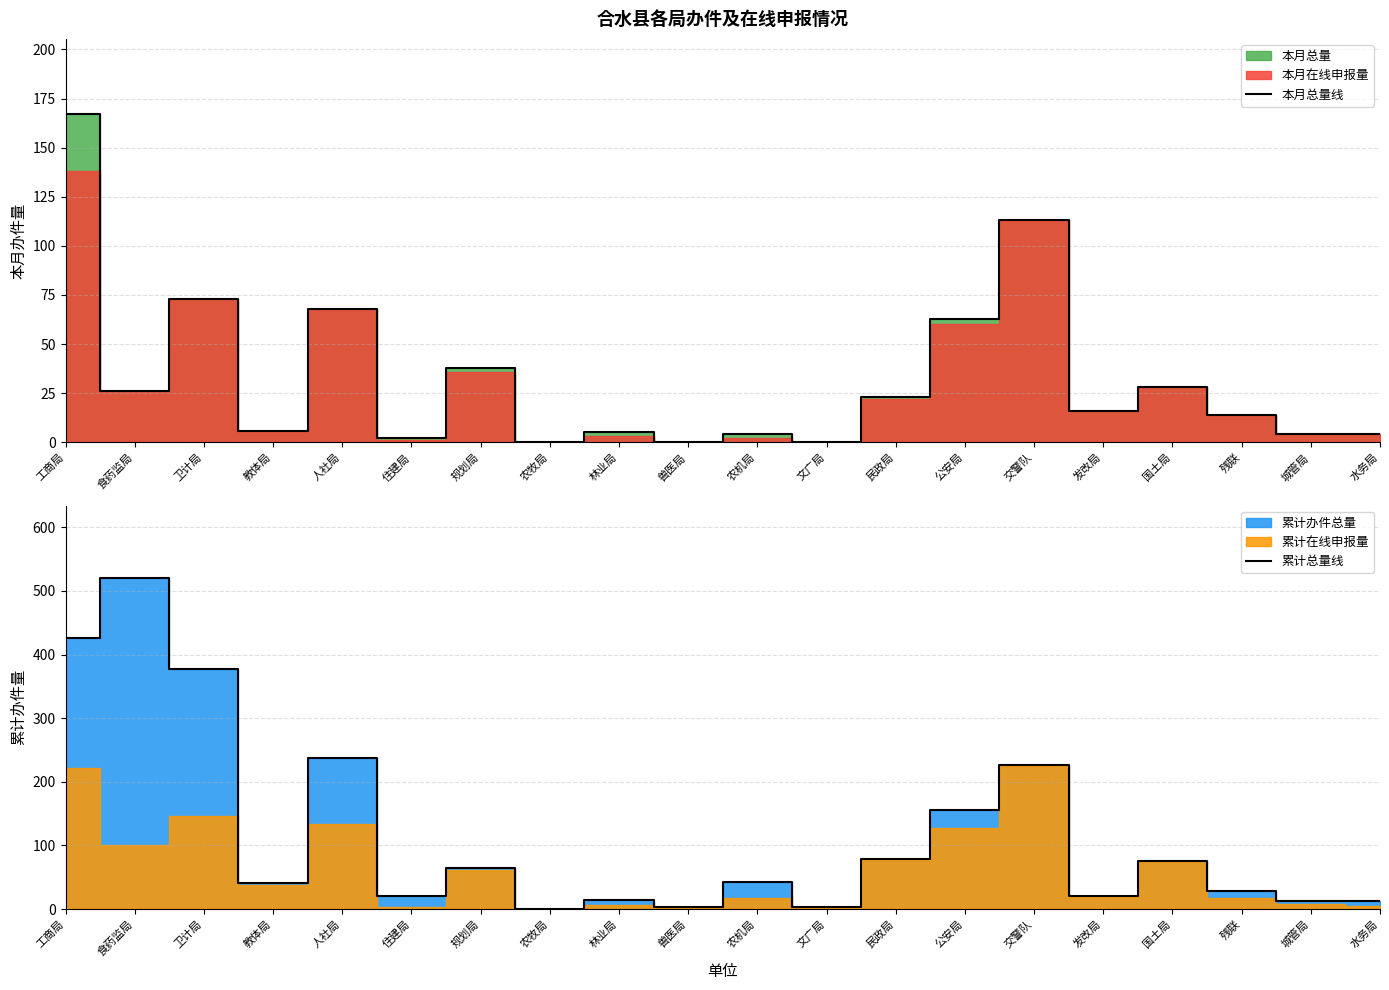

Is the value of 本月总量线 at 公安局 greater than the value of 累计总量线 at 规划局?

No